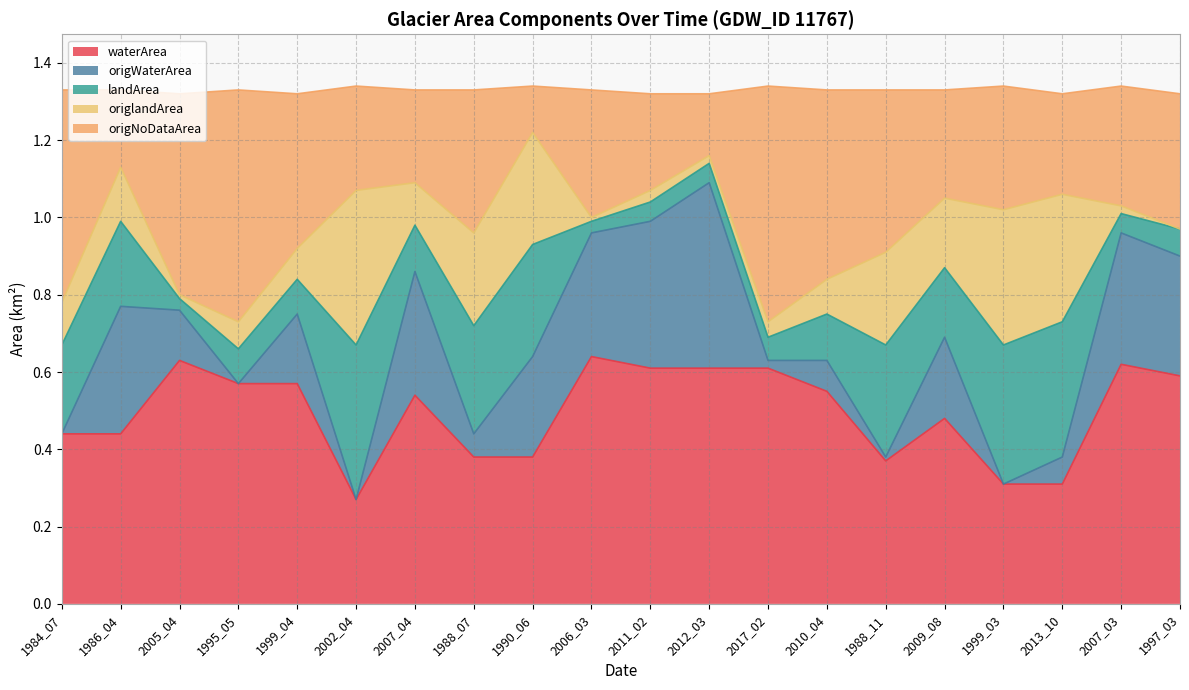

The waterArea series shows 0.2 at 1995_05. True or false?

False